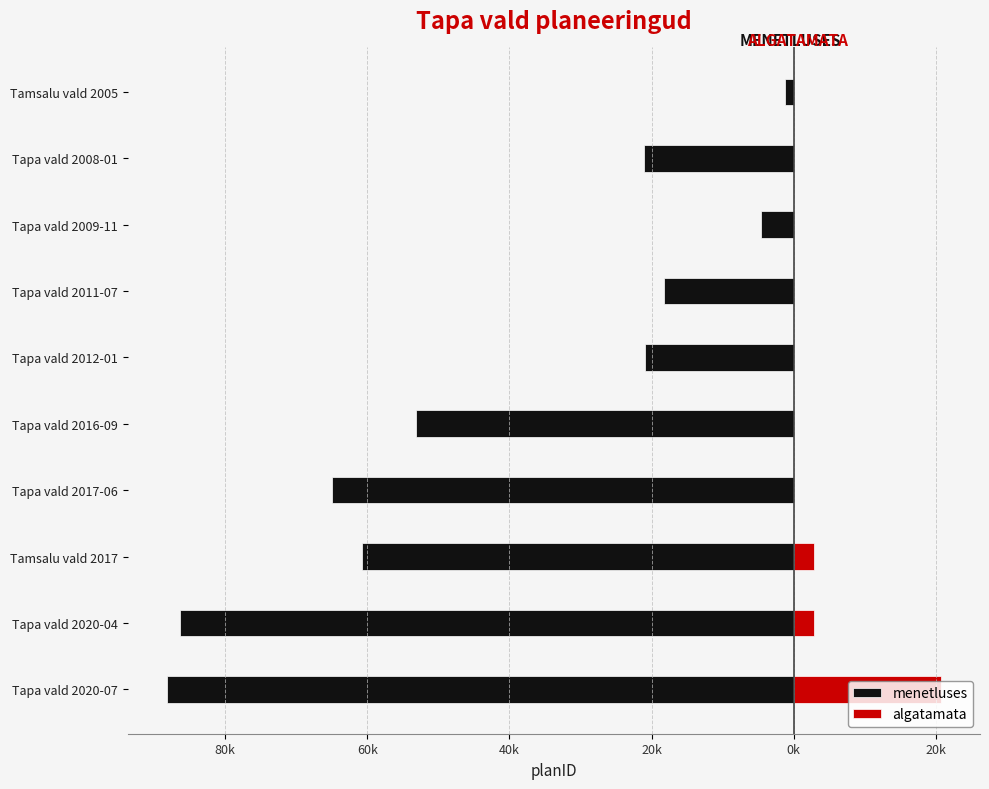

The value of algatamata at Tapa vald 2017-06 is -9.8. True or false?

False